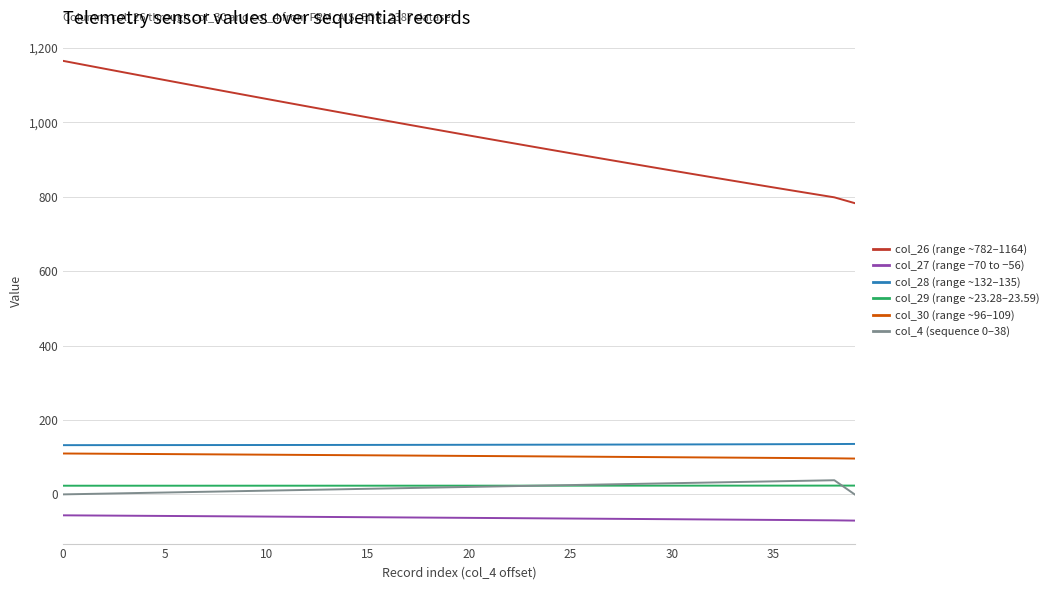

True or false: col_30 (range ~96–109) and col_29 (range ~23.28–23.59) intersect in this chart.

False